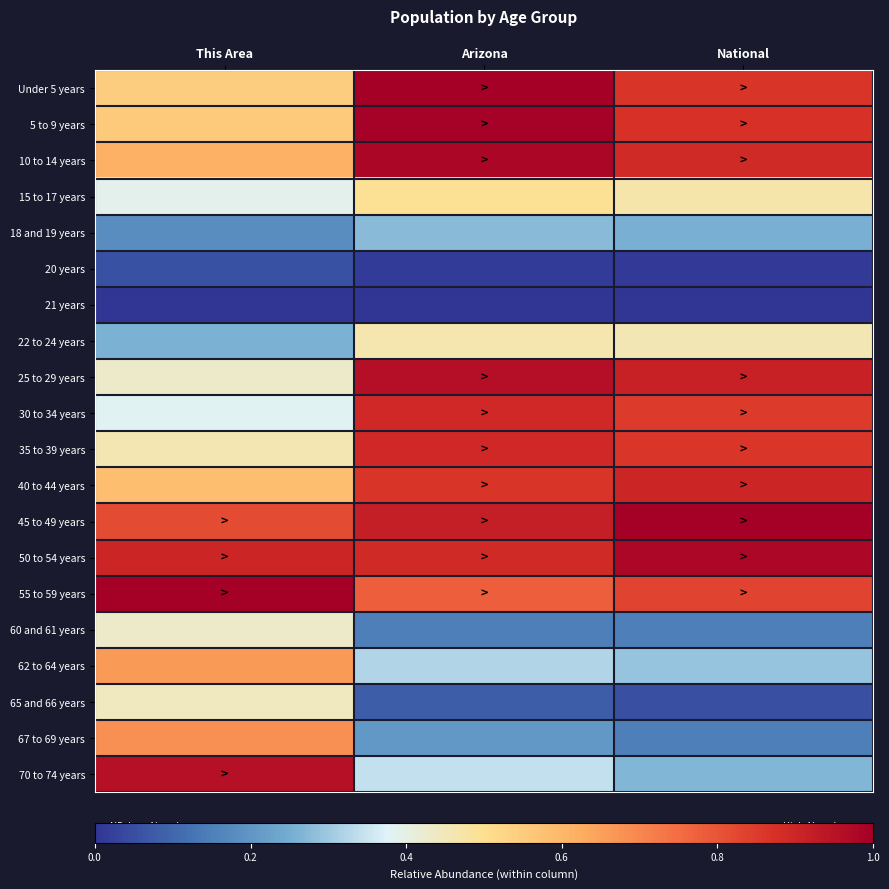

Rank the series at Arizona from highest to lowest value.

Under 5 years, 5 to 9 years, 10 to 14 years, 25 to 29 years, 45 to 49 years, 30 to 34 years, 35 to 39 years, 50 to 54 years, 40 to 44 years, 55 to 59 years, 15 to 17 years, 22 to 24 years, 70 to 74 years, 62 to 64 years, 18 and 19 years, 67 to 69 years, 60 and 61 years, 65 and 66 years, 20 years, 21 years